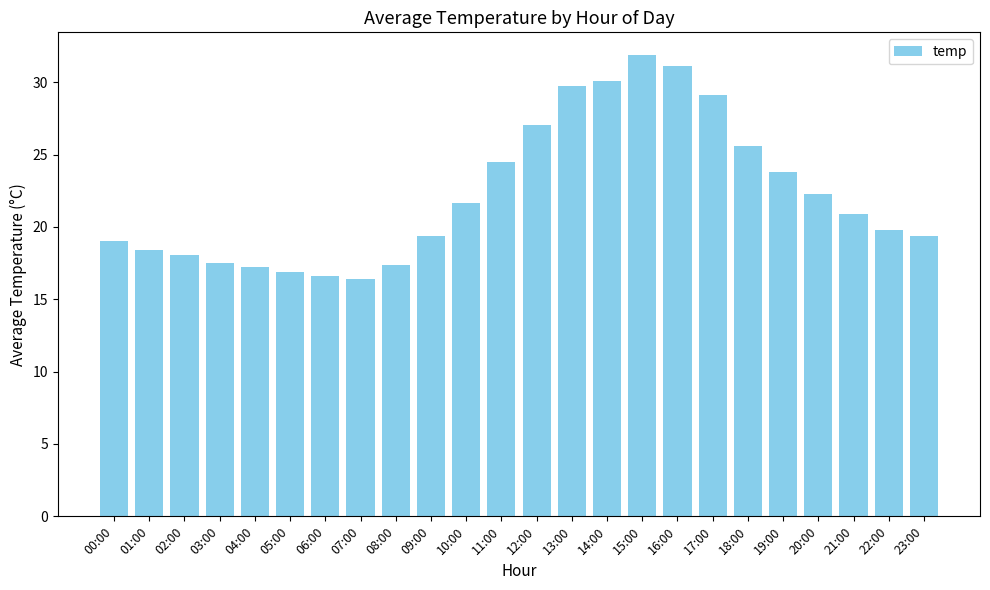

What is the difference between the second highest and second lowest values?

14.5